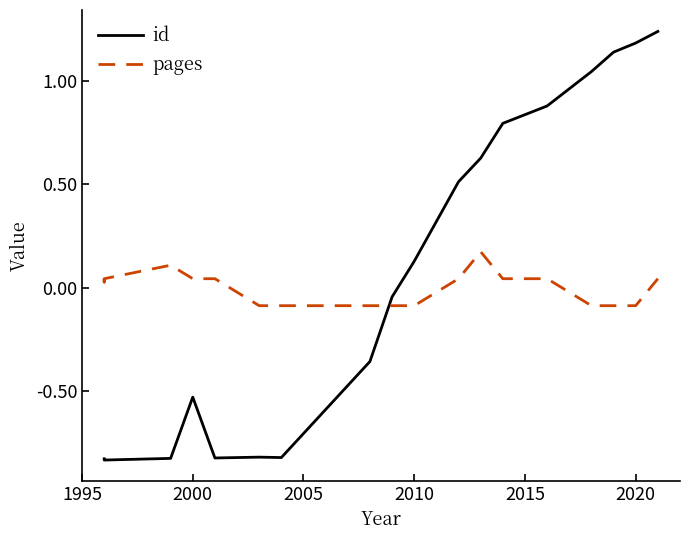

What is the value of the id point at the 3rd from the left?

-0.8